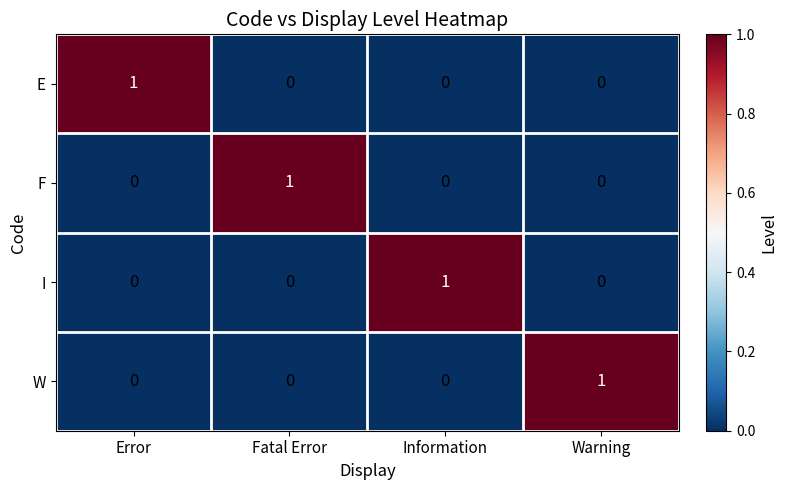

How many positive values does the W series have?

1